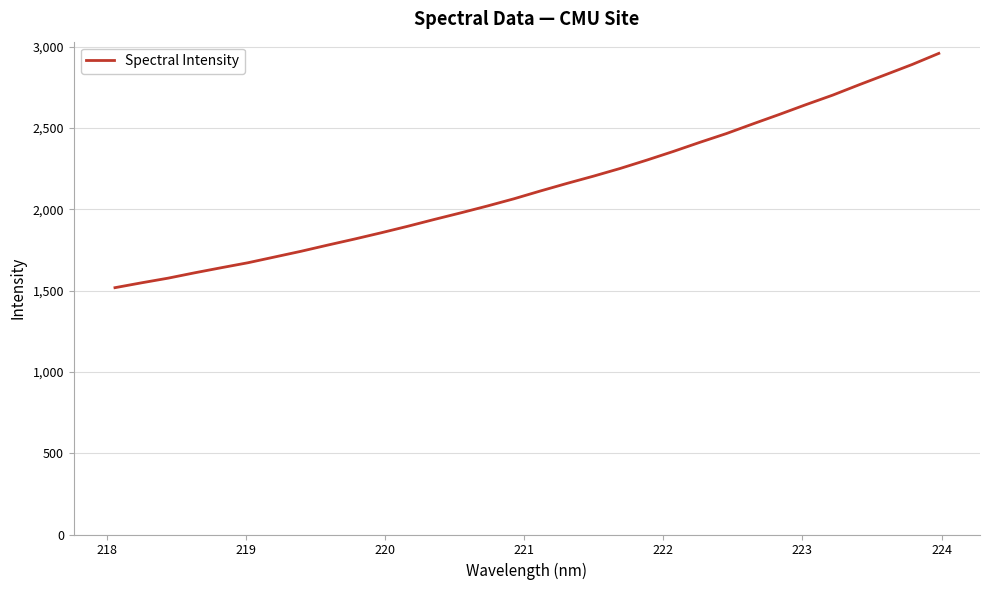

What is the smallest value displayed?

1518.1